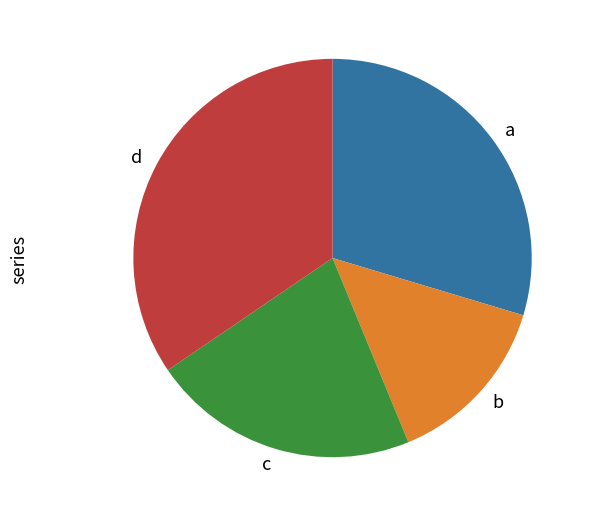

True or false: c accounts for 22% of the total.

True